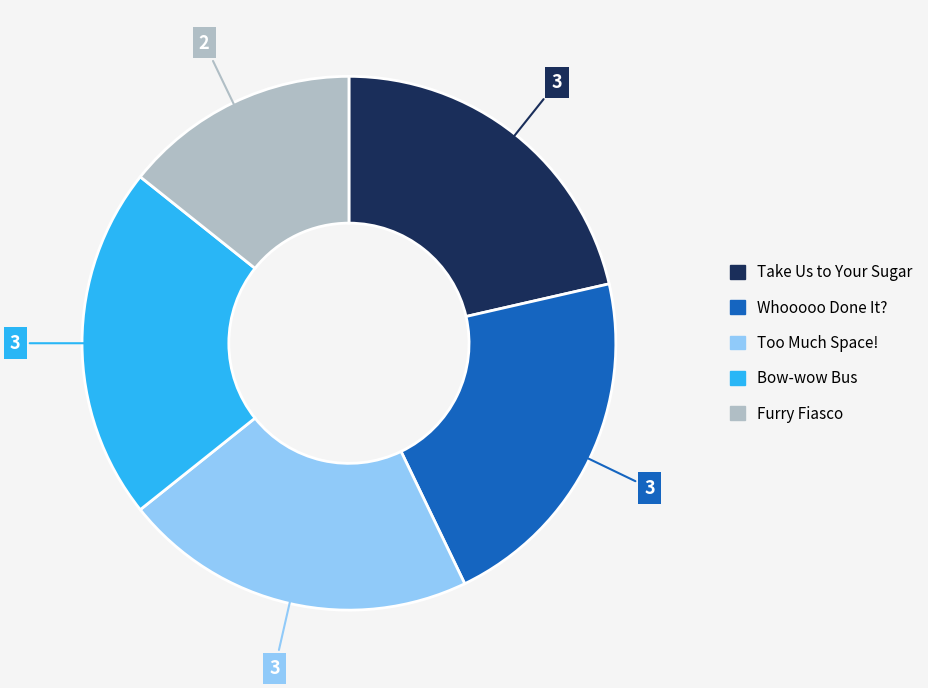

Which slice is the smallest?

Furry Fiasco